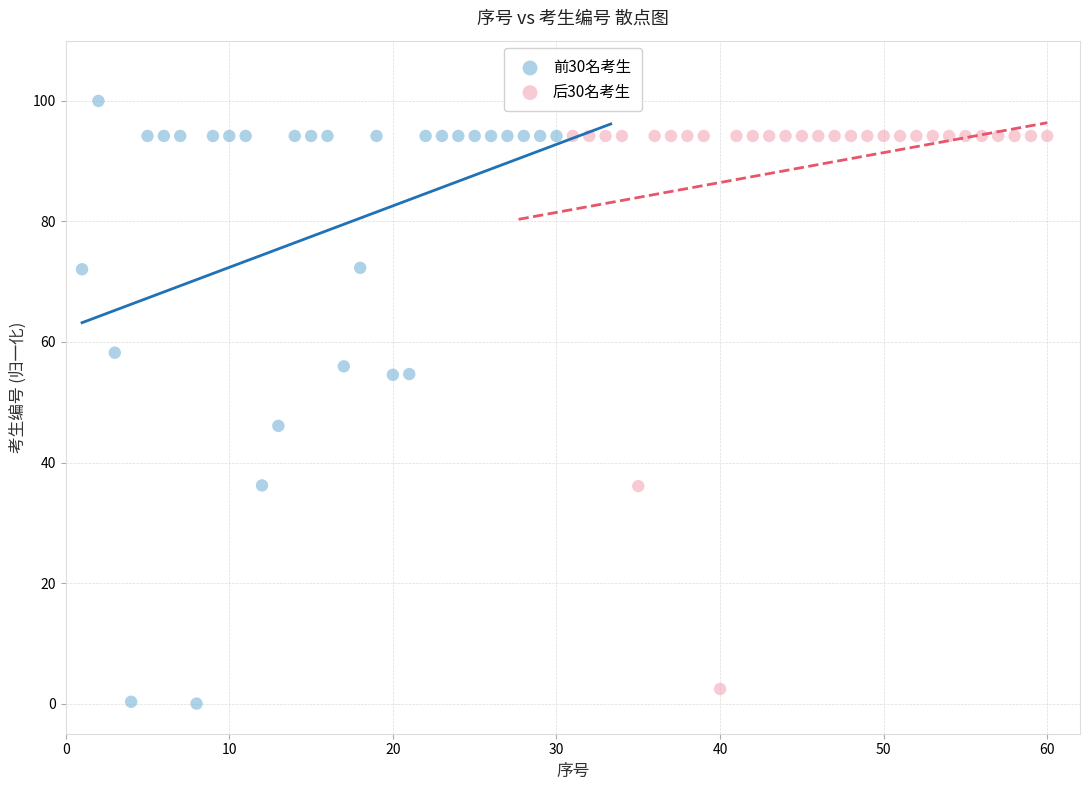

Which series contains the highest Y value?

前30名考生